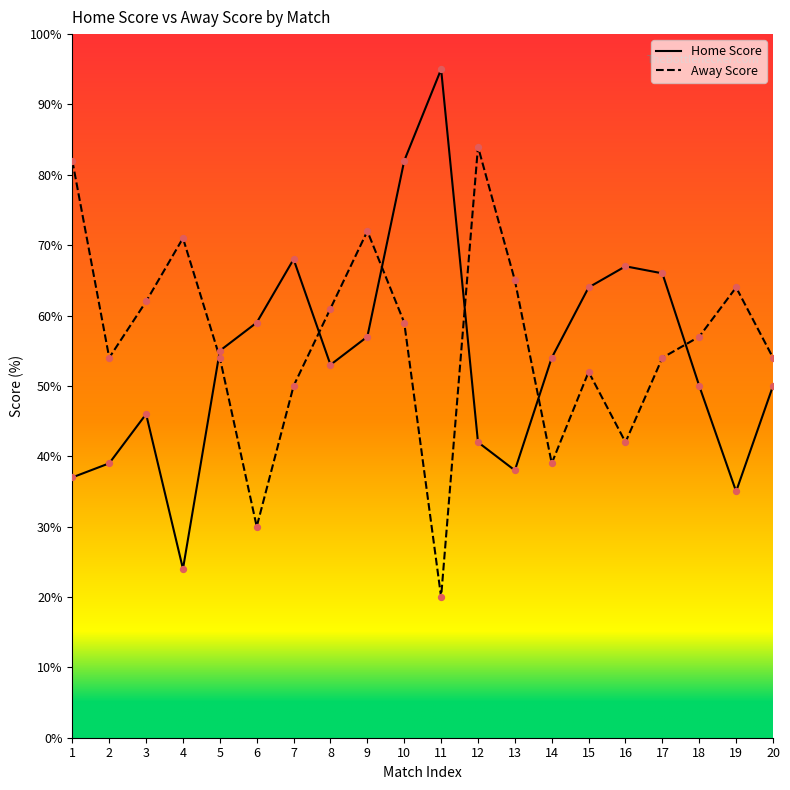

Which series has the largest total across all categories?

Away Score